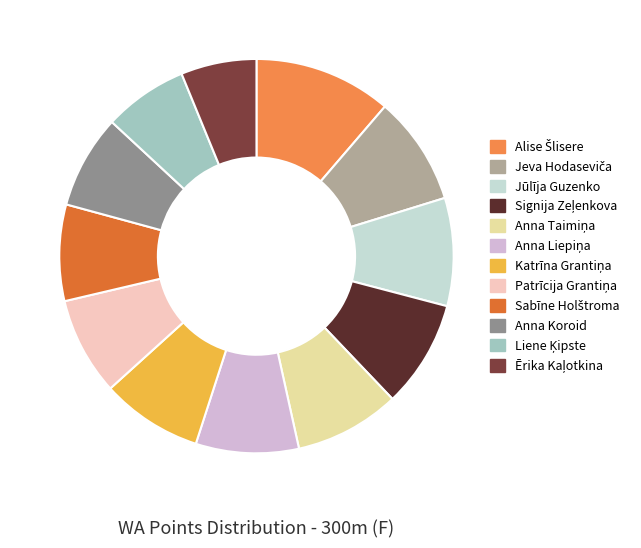

Does Jūlīja Guzenko represent more than half of the total?

No